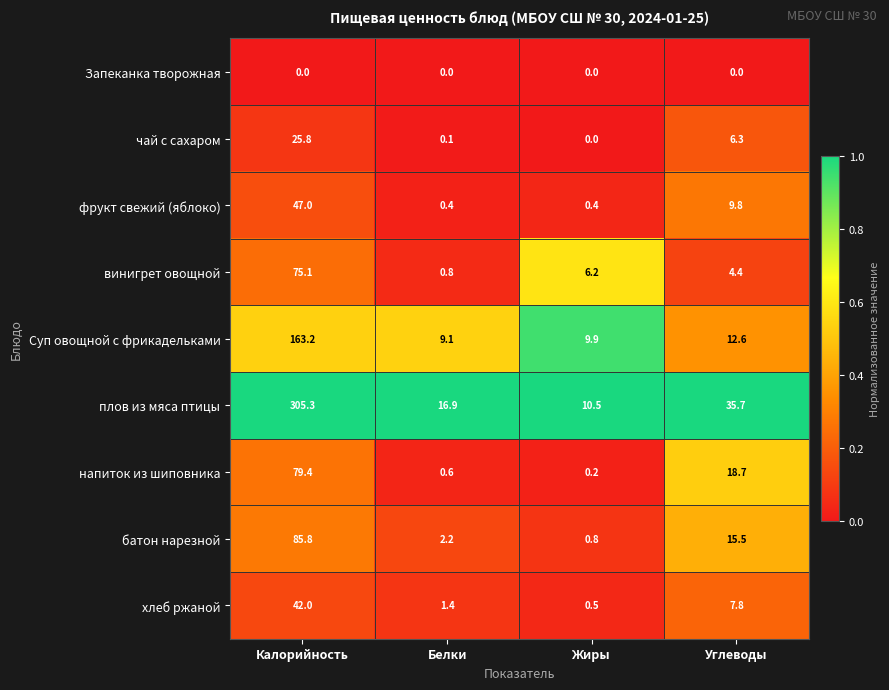

Is the value of винигрет овощной at Углеводы greater than the value of напиток из шиповника at Жиры?

Yes